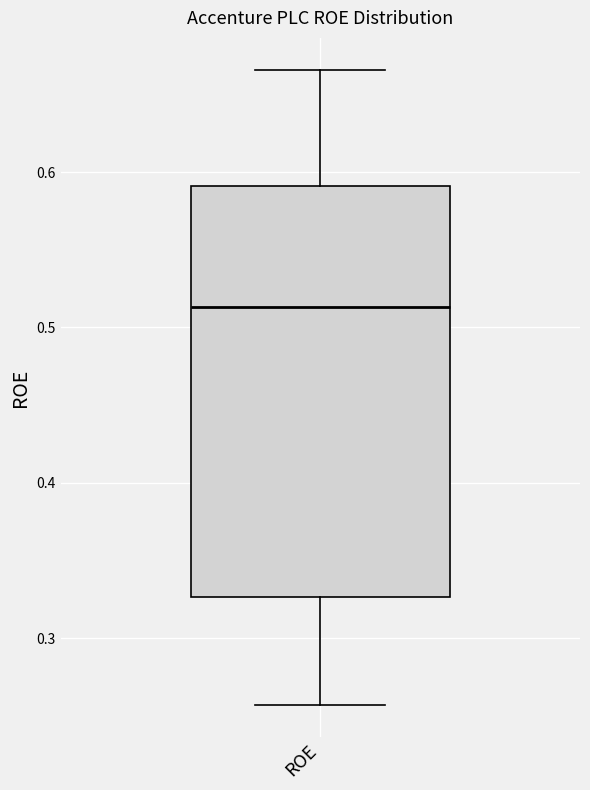

Read this box plot against the y-axis: the position of the median line, the range covered by the box, and the ends of both whiskers. The values are not printed on the chart, so give them approximately, as read against the axis.

median 0.51, box 0.33 to 0.59, whiskers 0.26 to 0.67